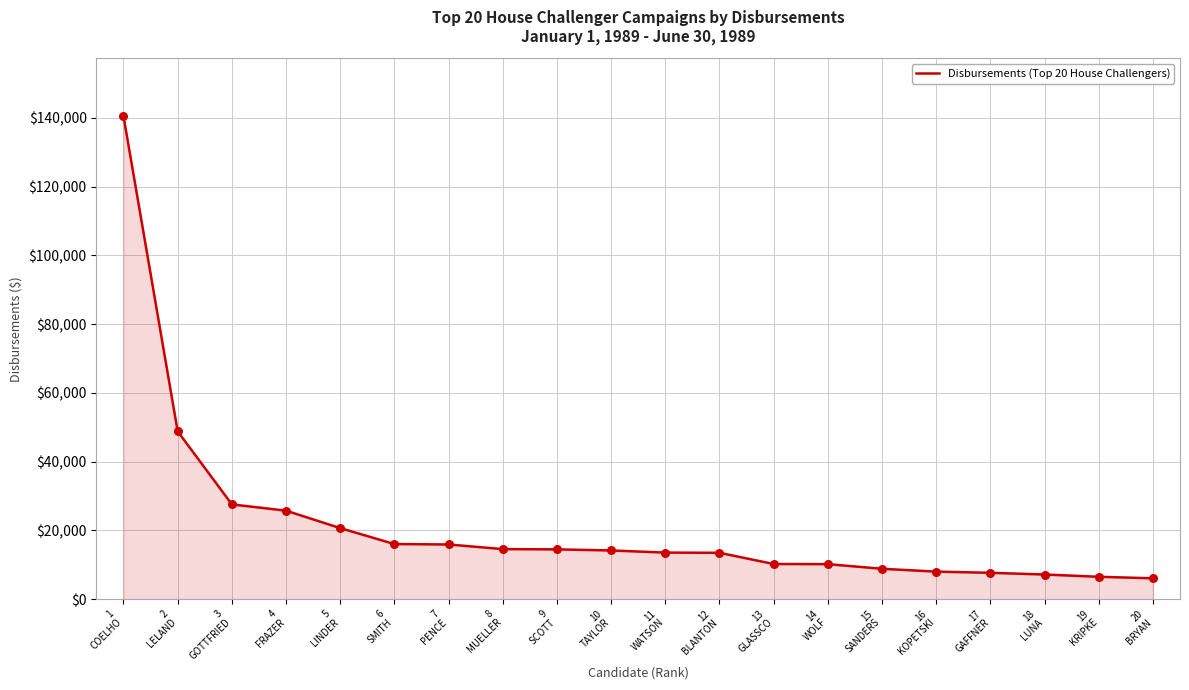

What is the change in value from 1
COELHO to 20
BRYAN?

-134382